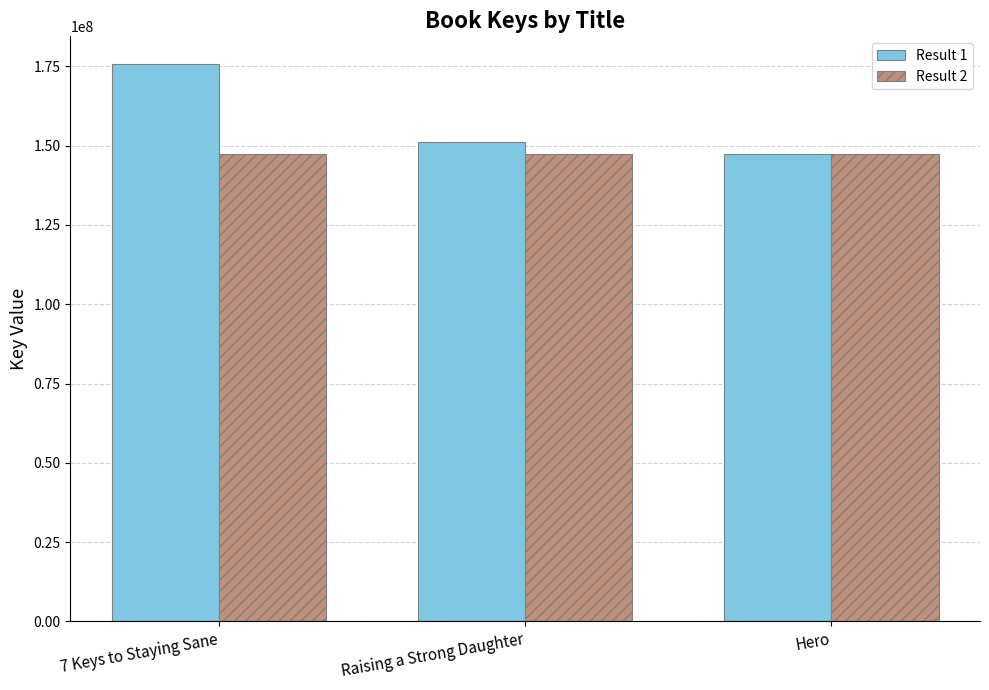

Which category has the highest value across all series?

7 Keys to Staying Sane